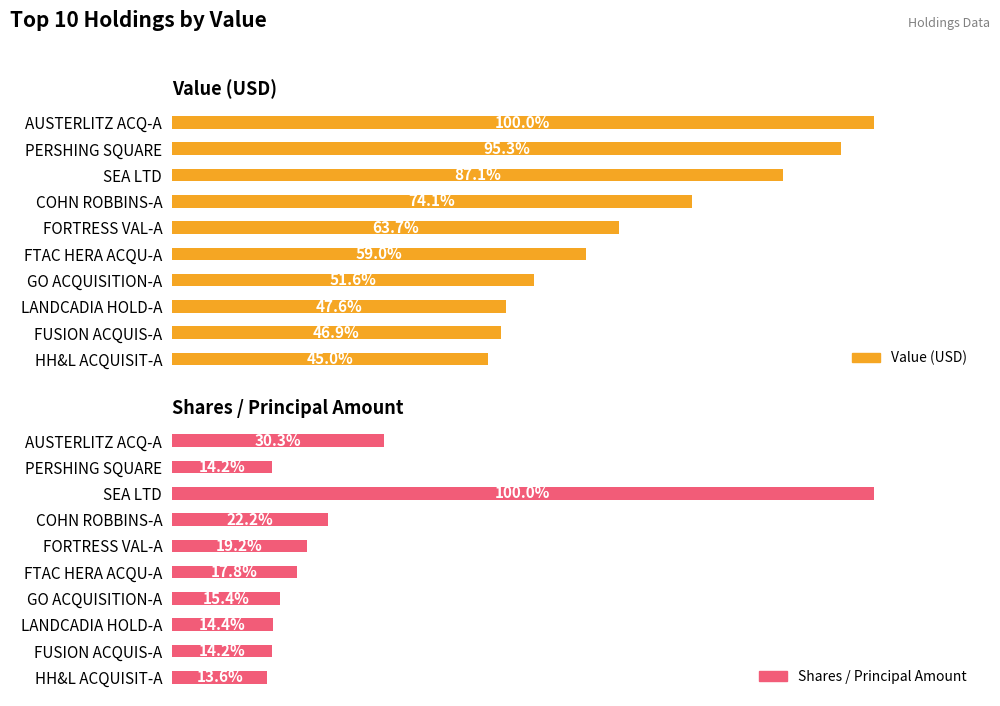

What is the value of the Shares / Principal Amount bar at the 5th from the left?

19.2